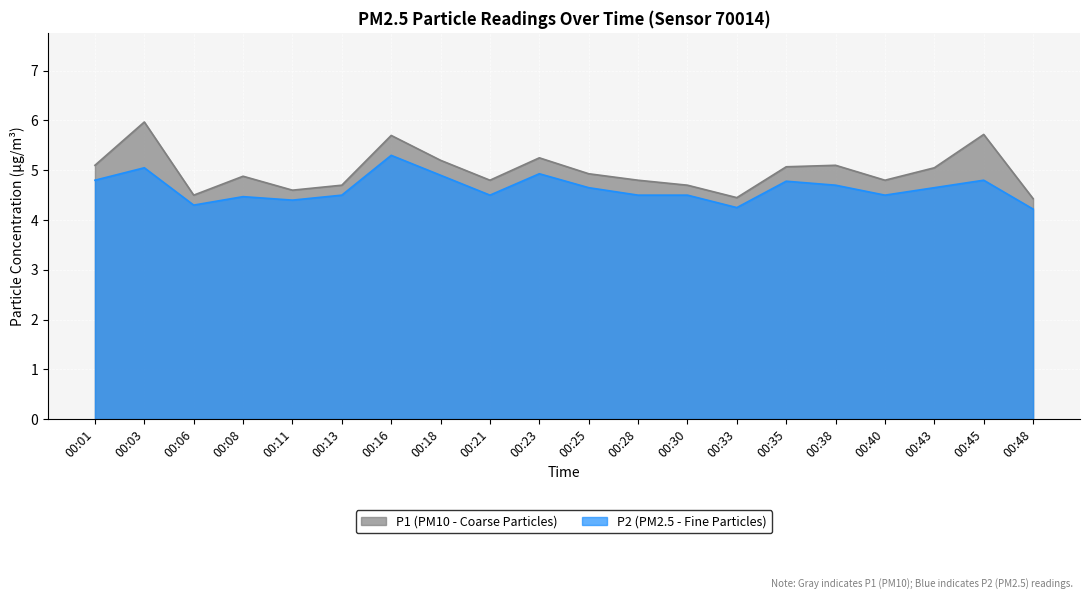

Reading left to right, list all the values displayed in this chart.

P1: 5.1	6.0	4.5	4.9	4.6	4.7	5.7	5.2	4.8	5.2	4.9	4.8	4.7	4.5	5.1	5.1	4.8	5.0	5.7	4.4
P2: 4.8	5.0	4.3	4.5	4.4	4.5	5.3	4.9	4.5	4.9	4.7	4.5	4.5	4.2	4.8	4.7	4.5	4.7	4.8	4.2